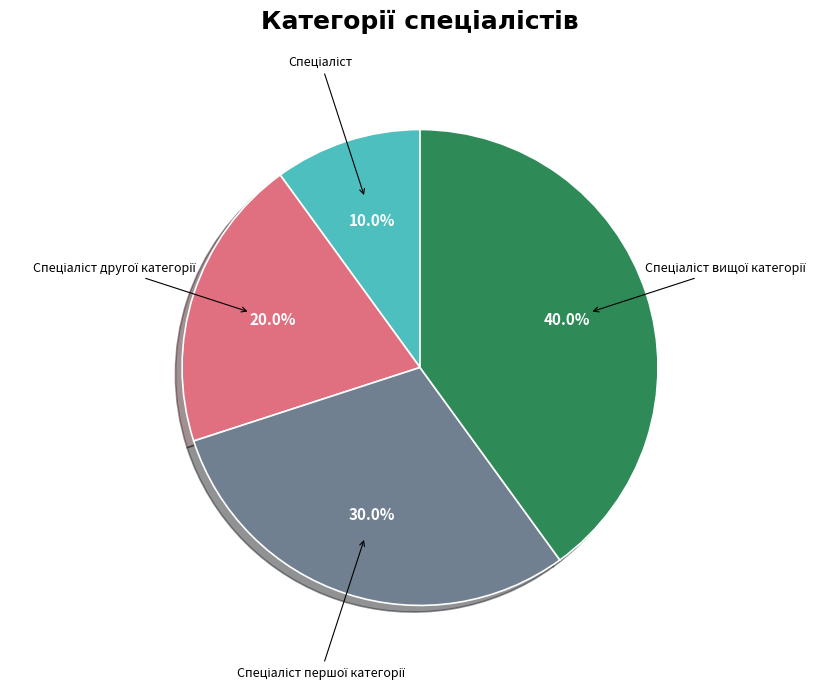

Is there a majority slice in this chart?

No